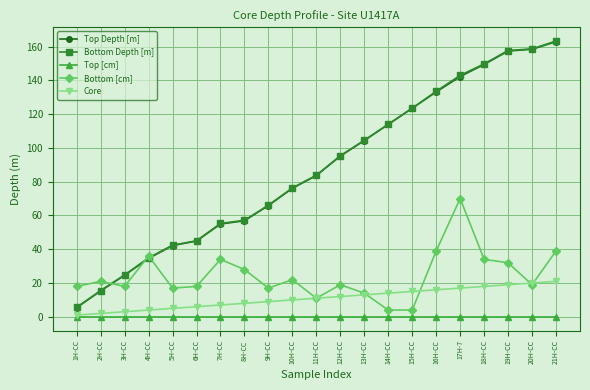

True or false: Top [cm] and Top Depth [m] intersect in this chart.

False